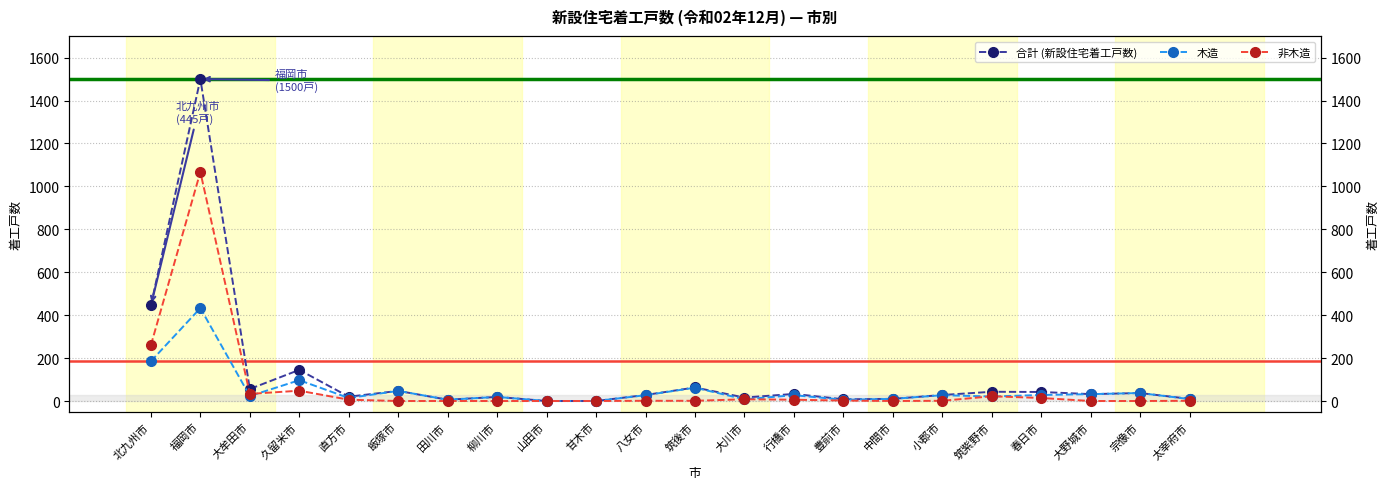

How many interior local peaks does the 非木造 series have?

4